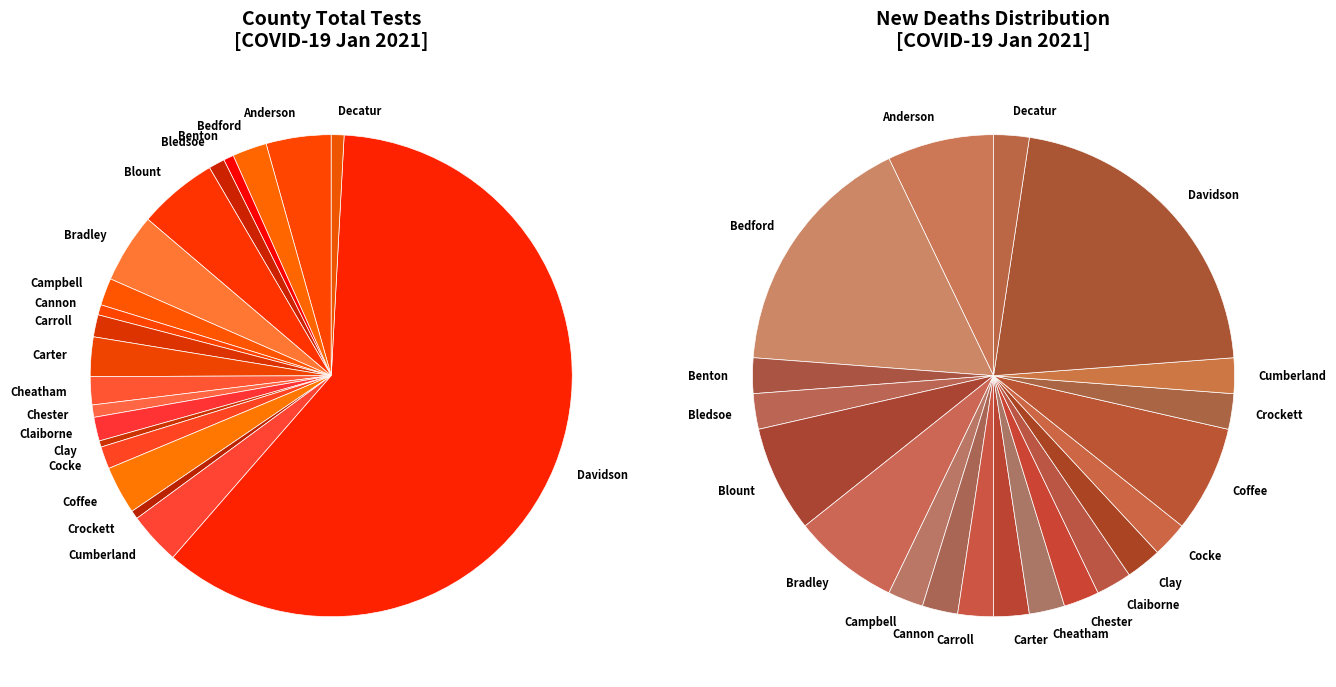

Is there a majority slice in this chart?

Yes